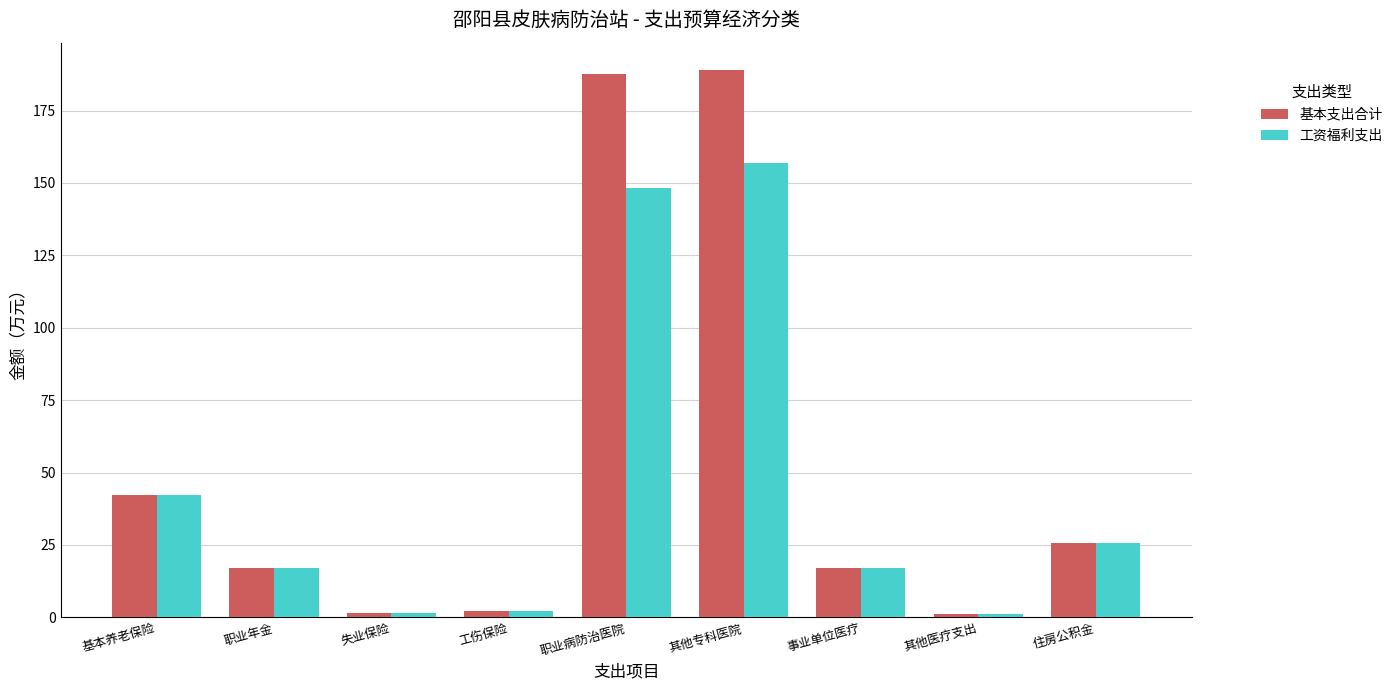

What is the approximate value of 基本支出合计 at 其他医疗支出?

1.1